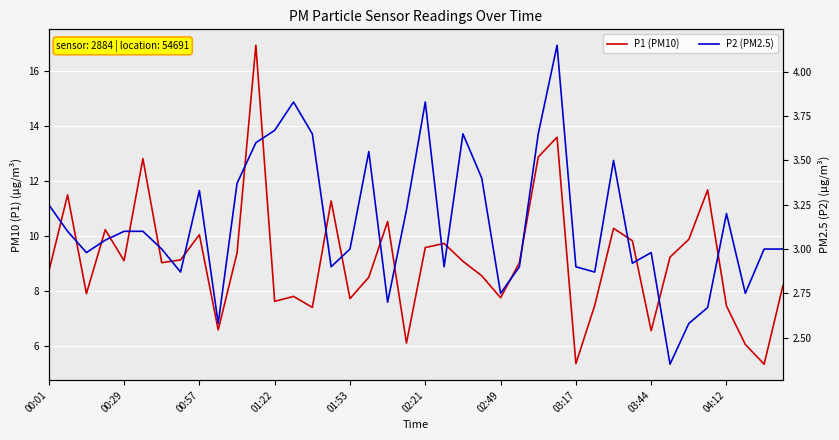

How many interior local valleys does the P1 (PM10) series have?

12